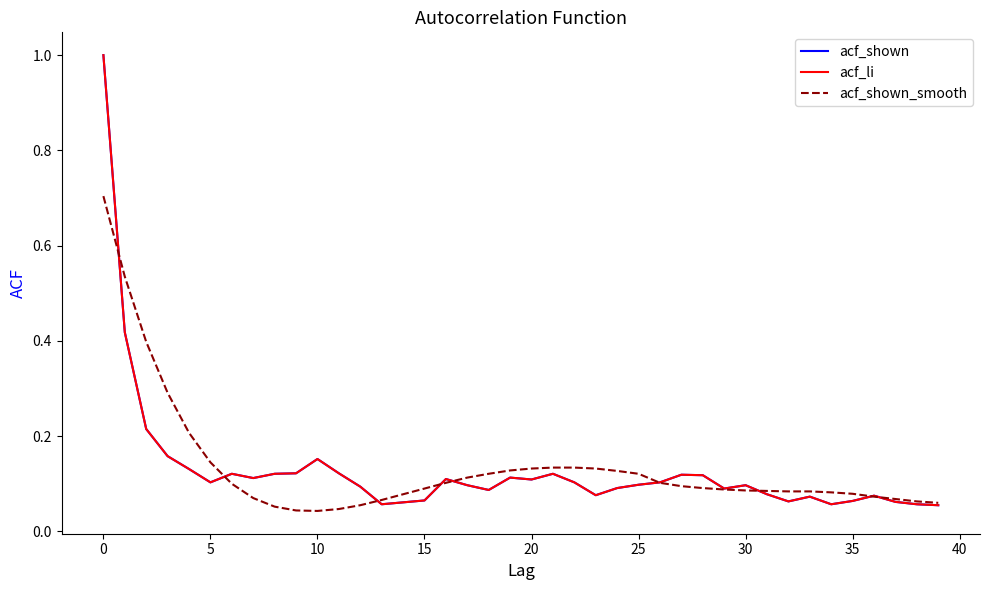

Does the chart have visible grid lines?

No